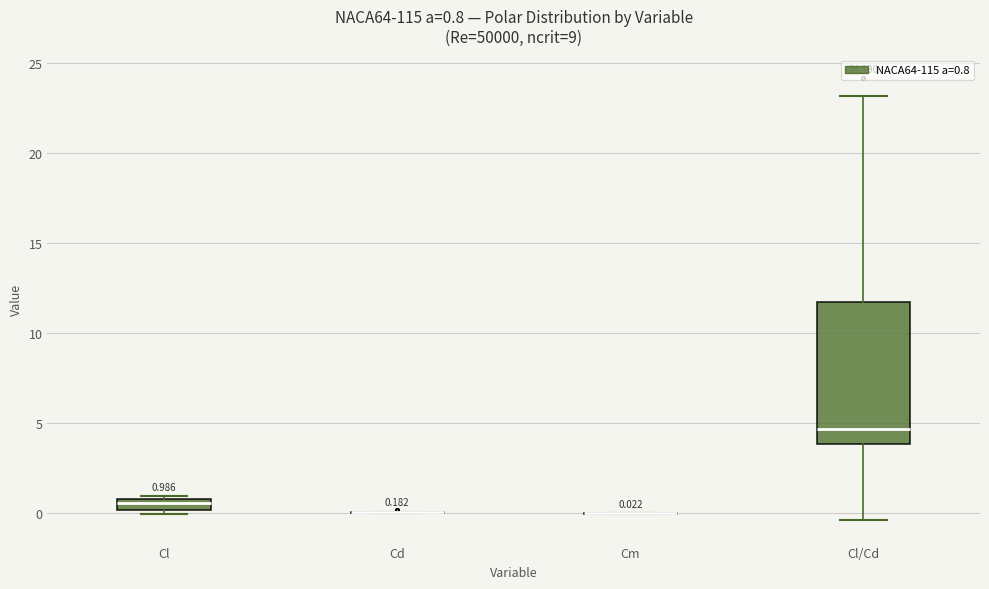

Which box is the tallest, from its lower edge to its upper edge?

Cl/Cd